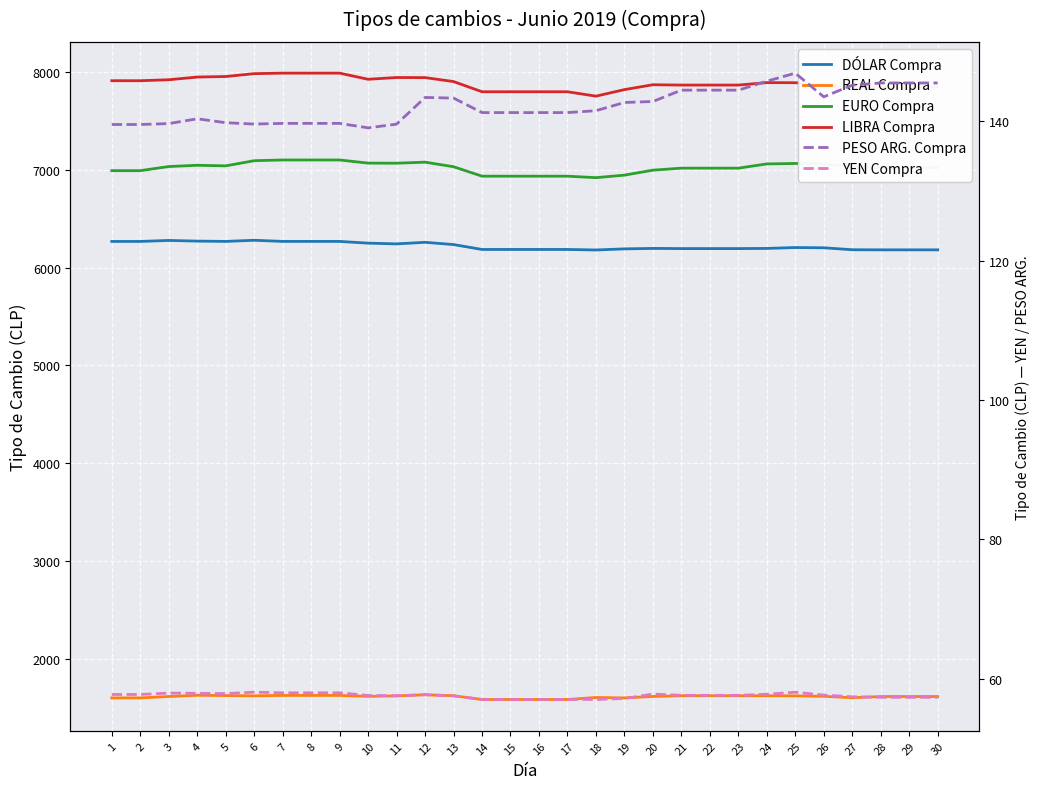

What is the value of the EURO Compra point at the 10th from the left?

7070.7